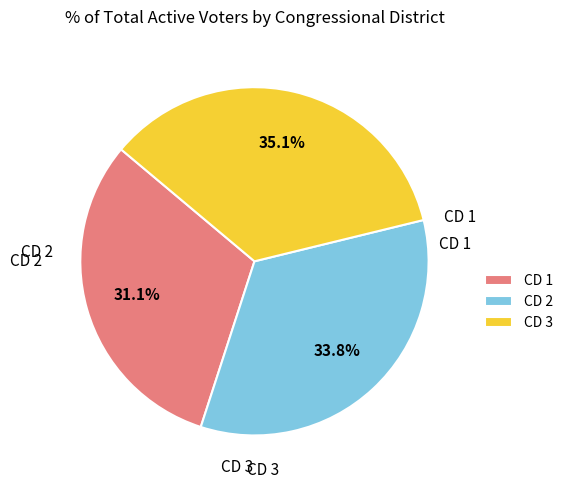

Which category has the smallest portion of the pie?

CD 1